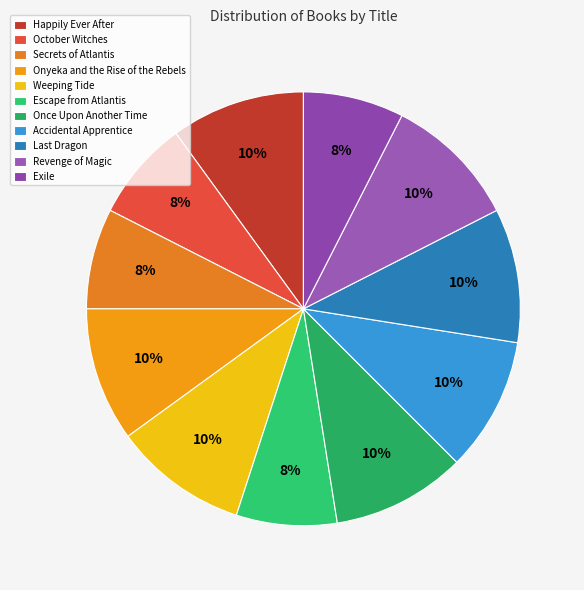

To the nearest percent, what percentage of the pie is Weeping Tide?

10%